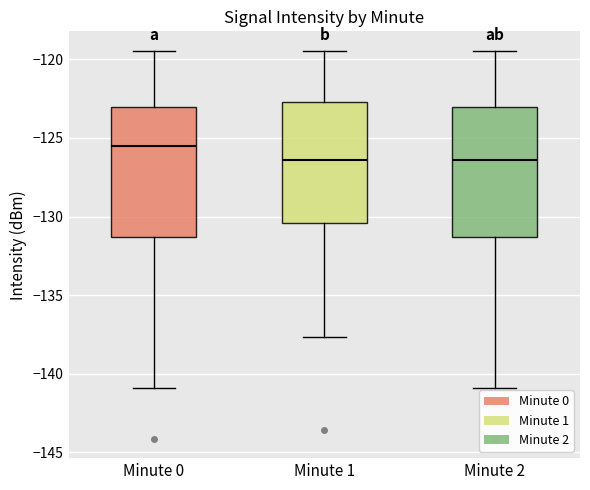

Where does the upper whisker of the box for Minute 2 end on the y-axis? The values are not printed on the chart, so give them approximately, as read against the axis.

-119.5